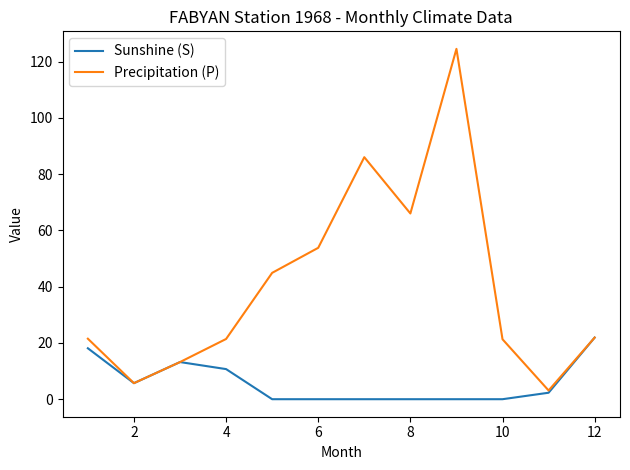

True or false: Precipitation (P) has more than 2 interior local peaks.

False